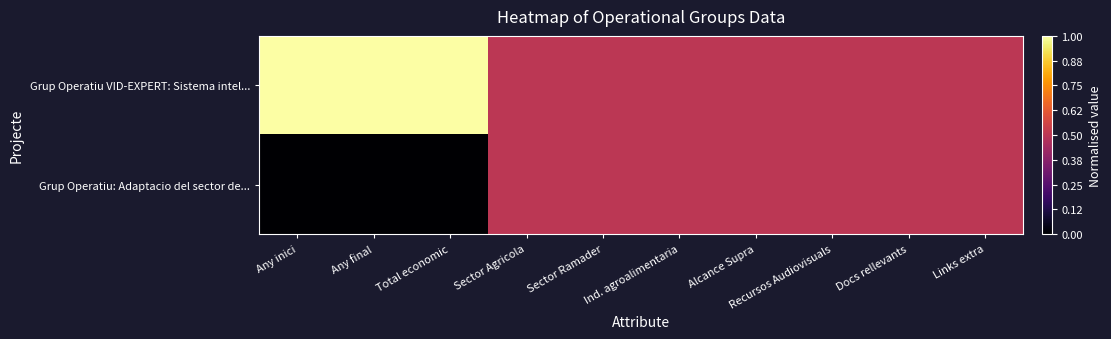

At how many categories does at least one series exceed 0?

10